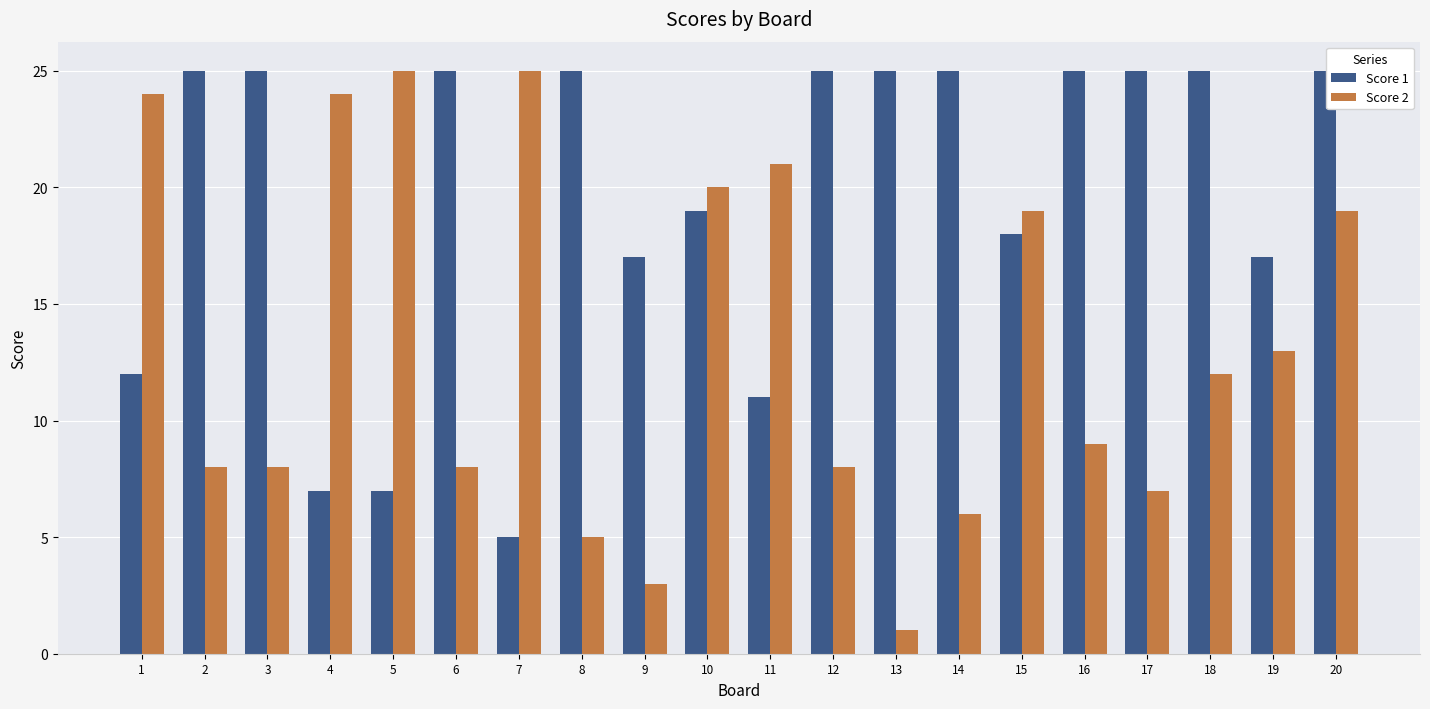

Reading right to left, list all the values displayed in this chart.

Score 1: 20=25	19=17	18=25	17=25	16=25	15=18	14=25	13=25	12=25	11=11	10=19	9=17	8=25	7=5	6=25	5=7	4=7	3=25	2=25	1=12
Score 2: 20=19	19=13	18=12	17=7	16=9	15=19	14=6	13=1	12=8	11=21	10=20	9=3	8=5	7=25	6=8	5=25	4=24	3=8	2=8	1=24